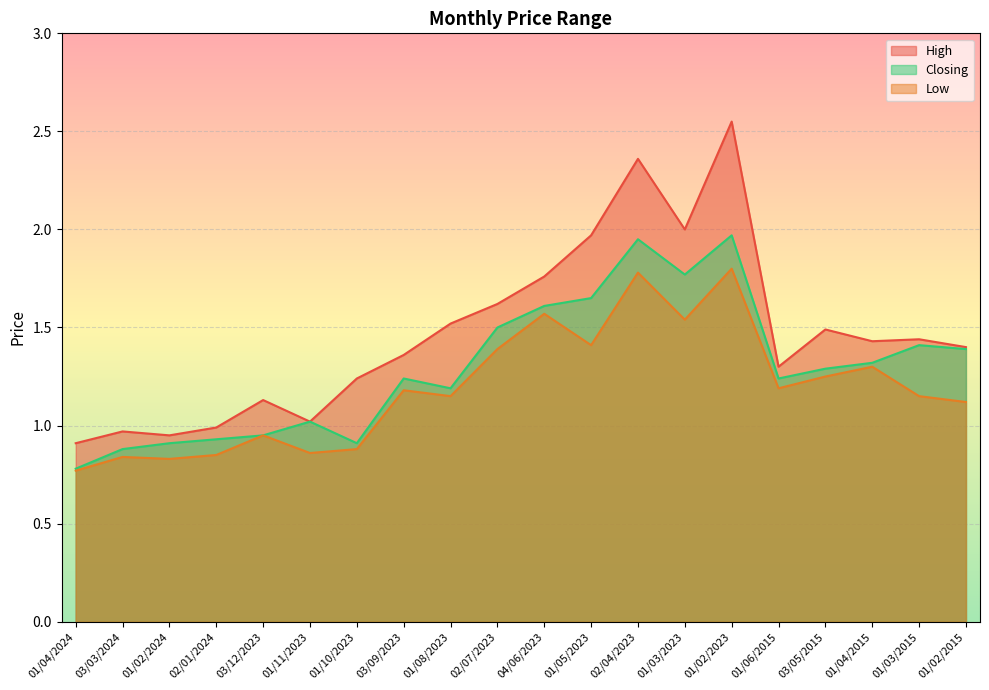

Which series changed the most between 01/08/2023 and 02/04/2023?

High